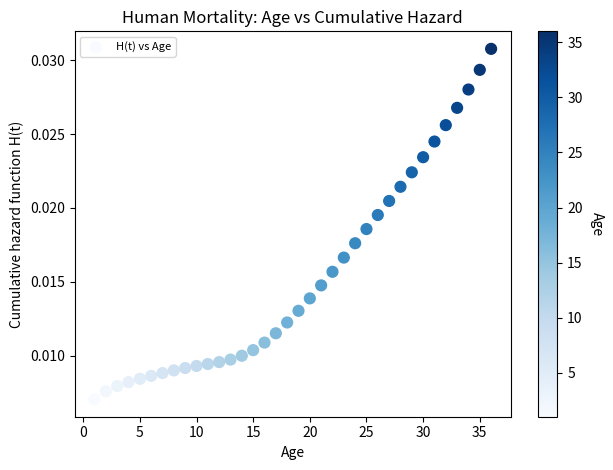

What is the range of X values (max minus min)?

35.0